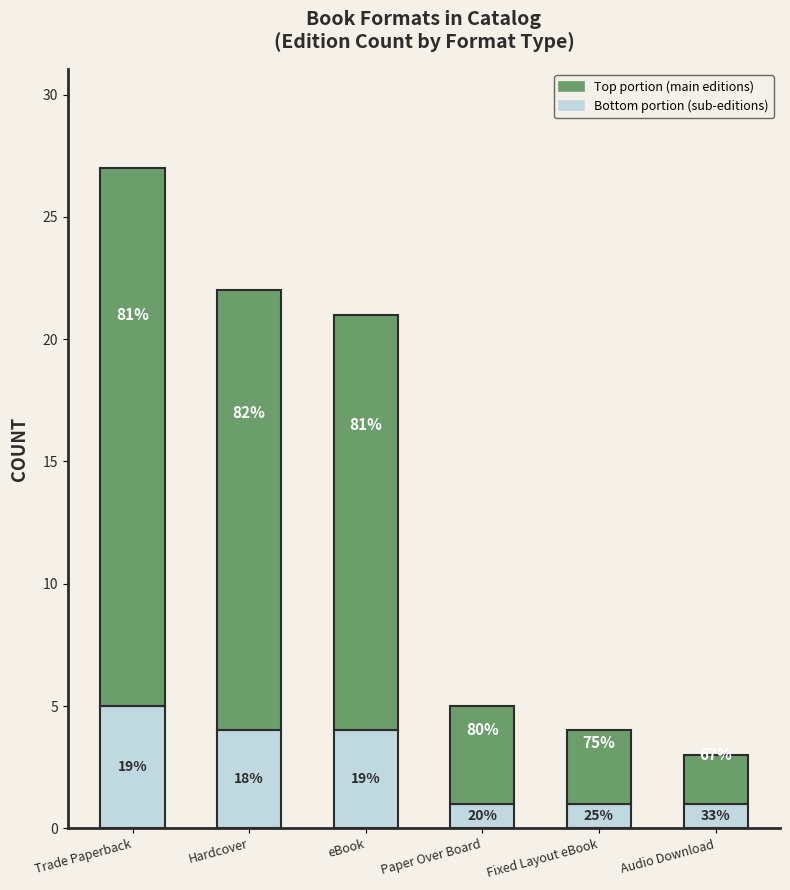

Does the chart contain any negative values?

No